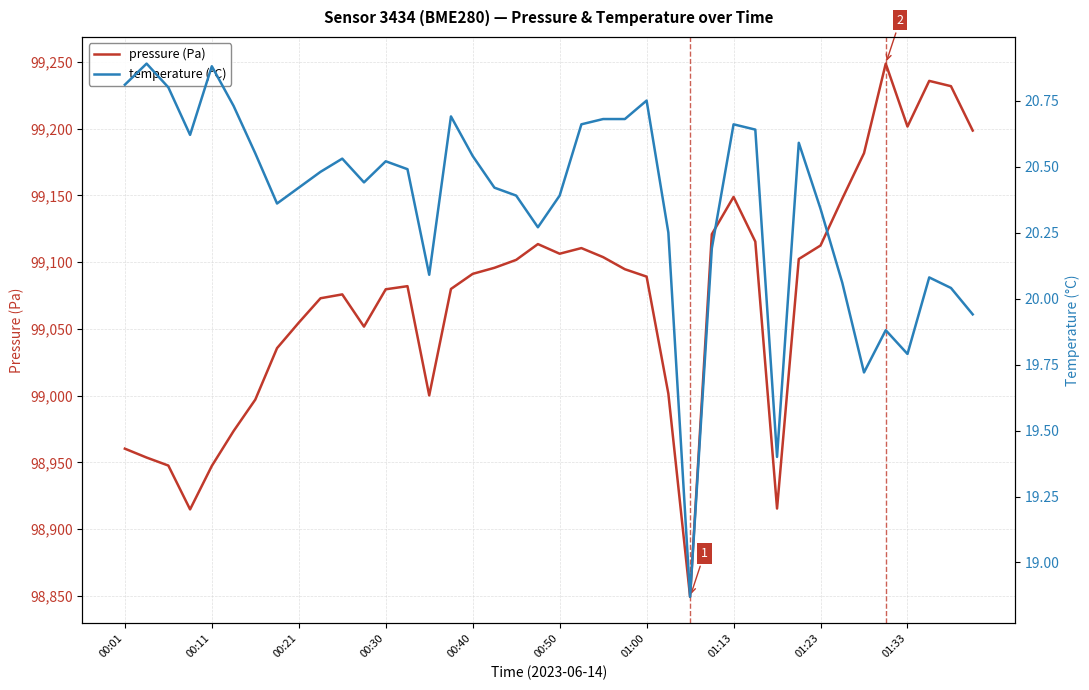

Reading left to right, list all the values displayed in this chart.

pressure (Pa): 98960.2	98953.6	98947.6	98914.8	98947.3	98973.4	98997.0	99035.6	99054.7	99072.9	99075.8	99051.7	99079.7	99082.0	99000.2	99079.9	99091.2	99095.8	99101.7	99113.5	99106.3	99110.5	99103.8	99094.7	99089.2	99001.5	98849.2	99120.9	99148.9	99115.4	98915.4	99102.3	99112.5	99147.6	99181.6	99248.8	99201.6	99235.8	99231.8	99198.6
temperature (°C): 20.8	20.9	20.8	20.6	20.9	20.7	20.6	20.4	20.4	20.5	20.5	20.4	20.5	20.5	20.1	20.7	20.5	20.4	20.4	20.3	20.4	20.7	20.7	20.7	20.8	20.2	18.9	20.2	20.7	20.6	19.4	20.6	20.3	20.1	19.7	19.9	19.8	20.1	20.0	19.9